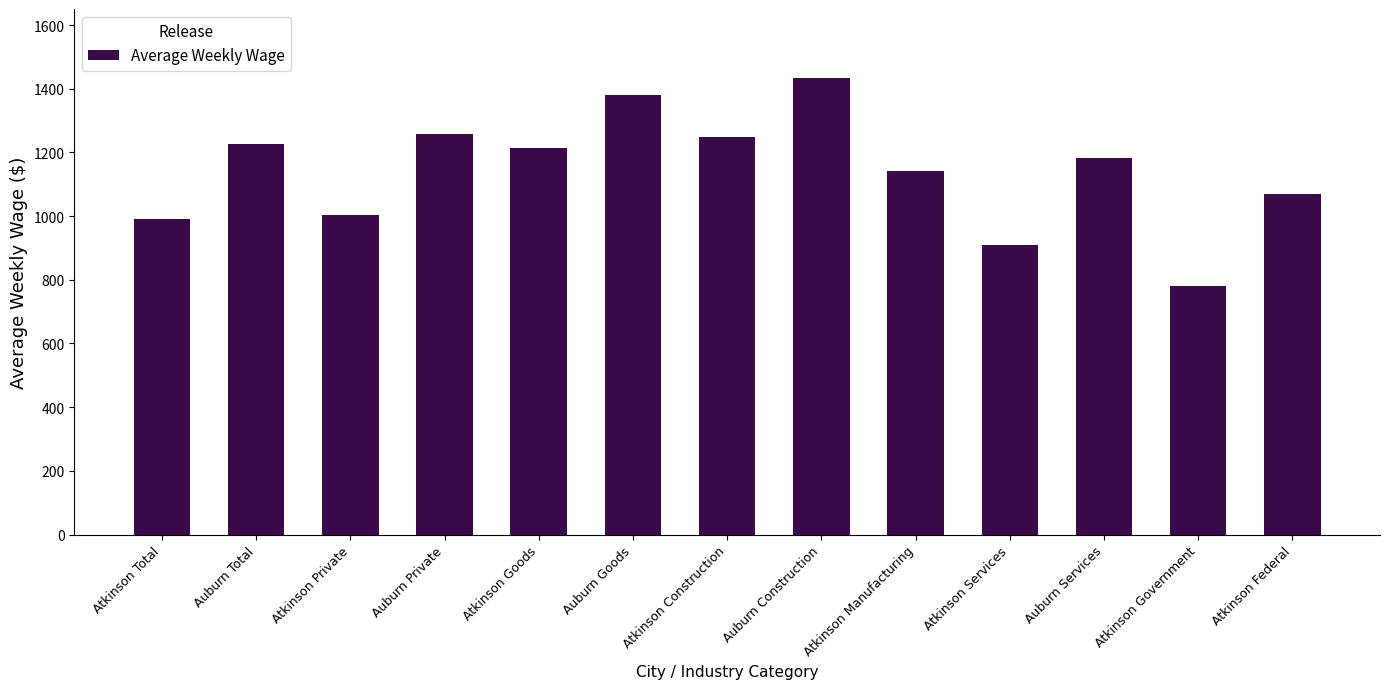

What position from the right is Auburn Services?

3